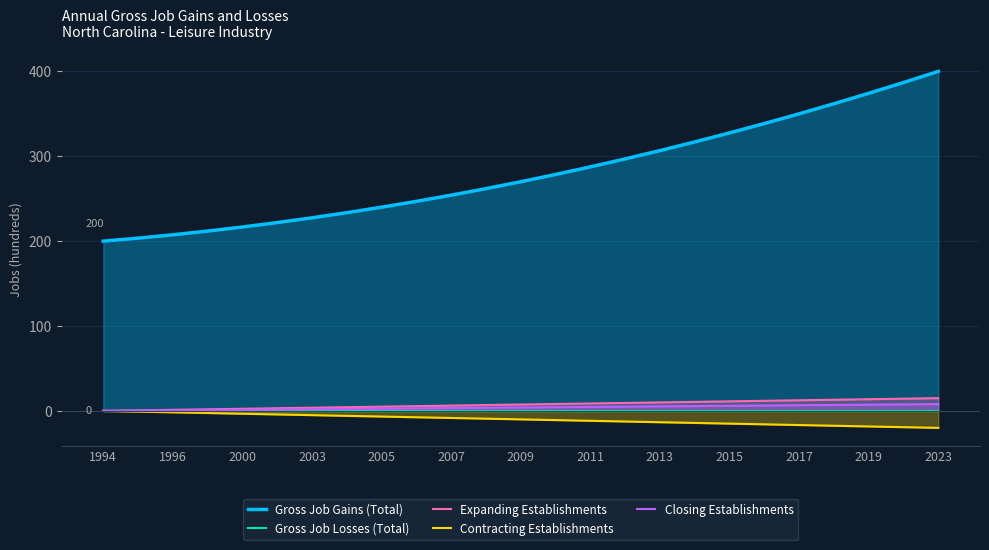

True or false: Expanding Establishments and Gross Job Gains (Total) intersect in this chart.

False